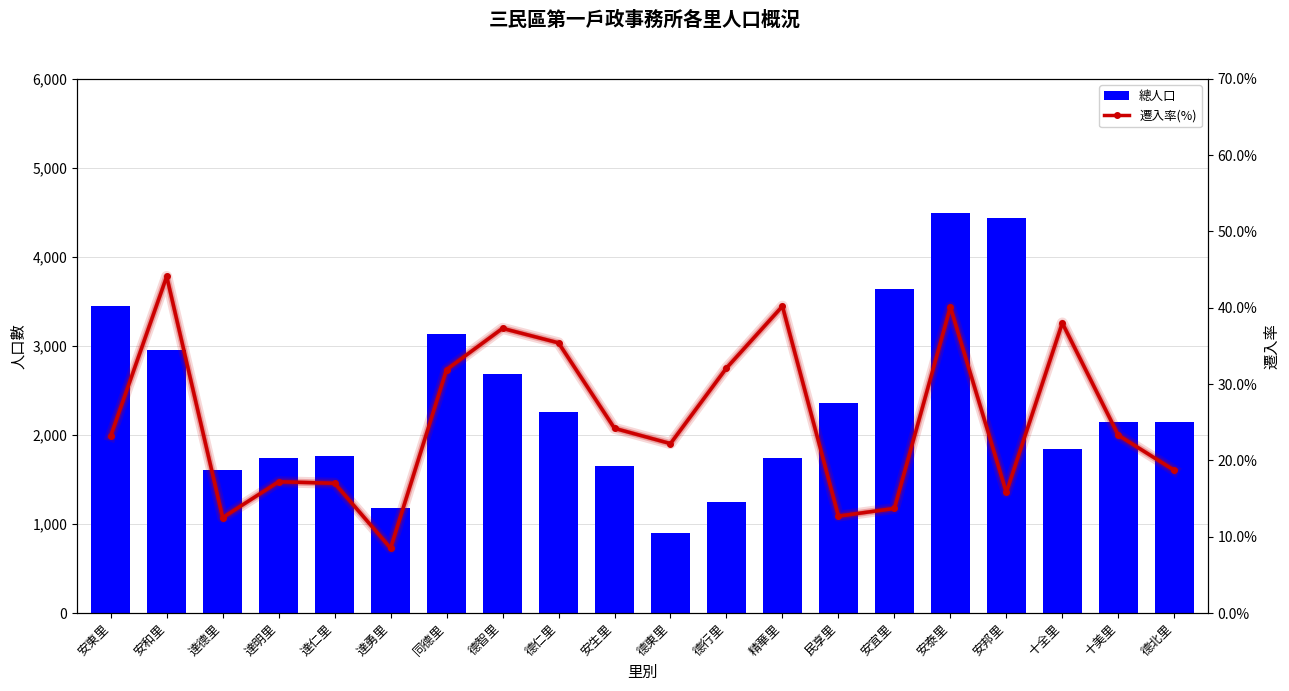

Count the number of data series in this chart.

2